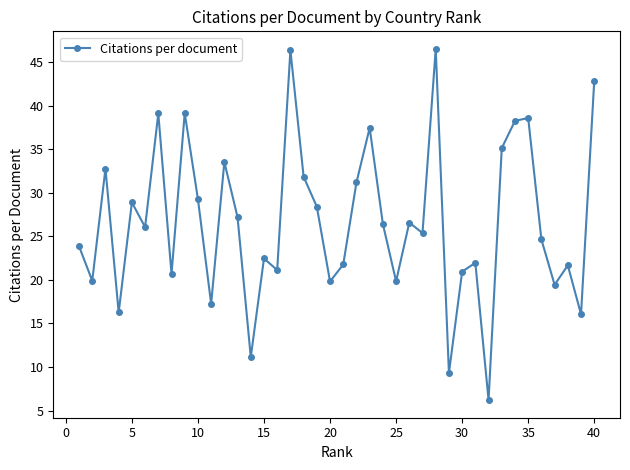

What is the greatest value displayed?

46.5